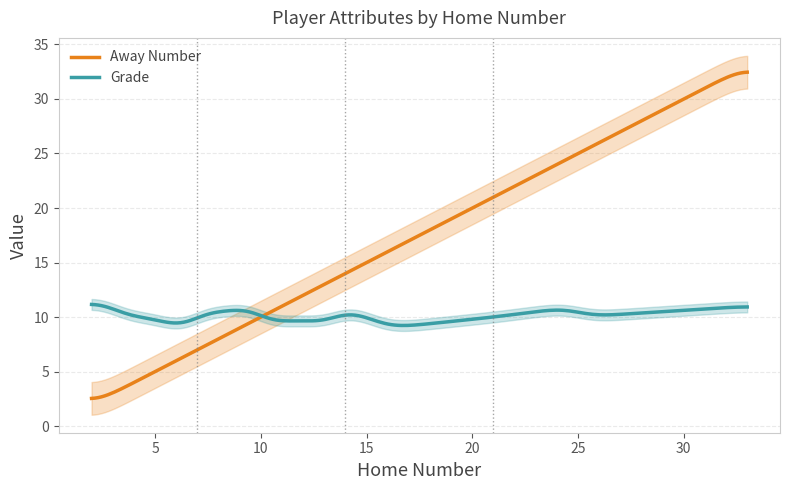

True or false: Grade and Away Number intersect in this chart.

True